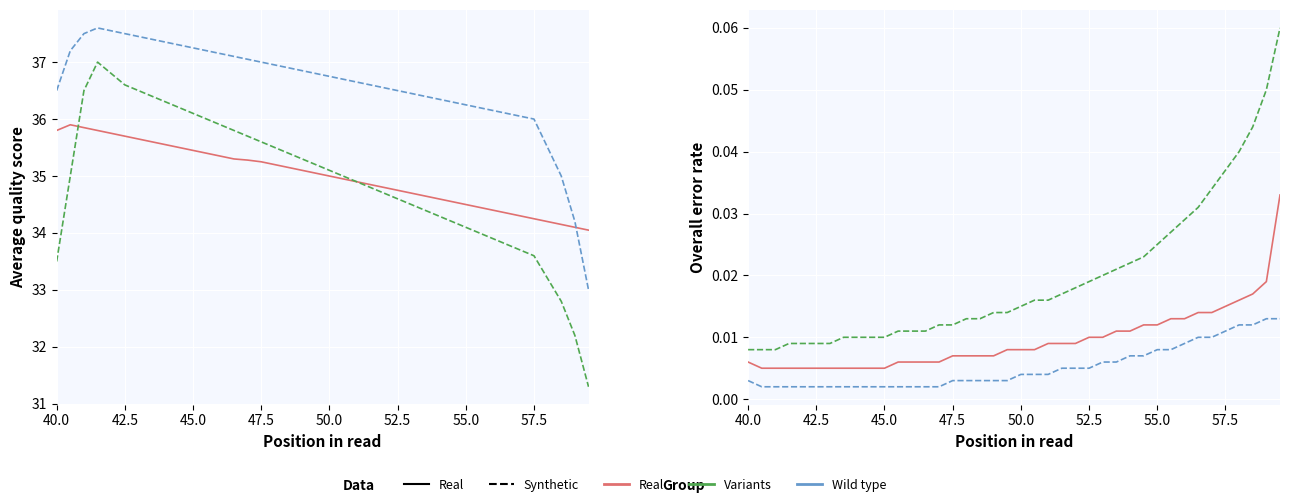

True or false: Wild type and Real cross at least once.

False